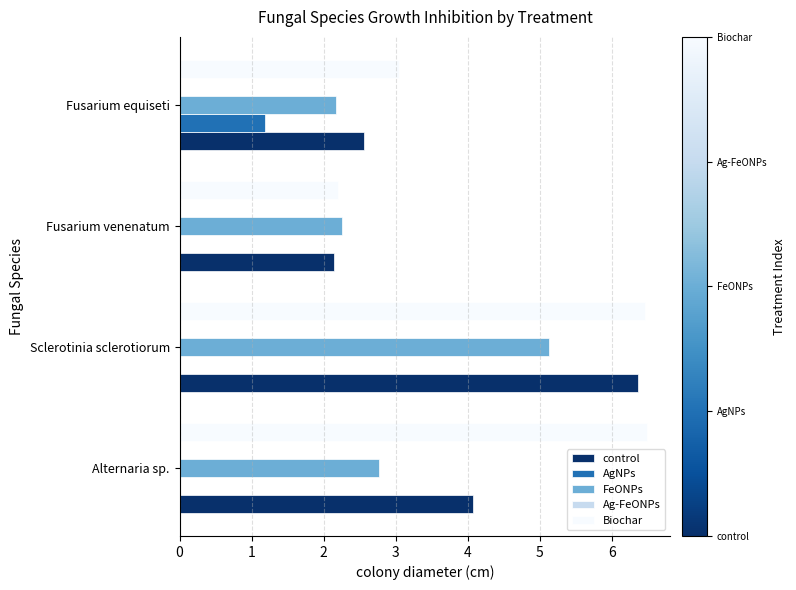

At which category is the sum across all series the highest?

Sclerotinia sclerotiorum